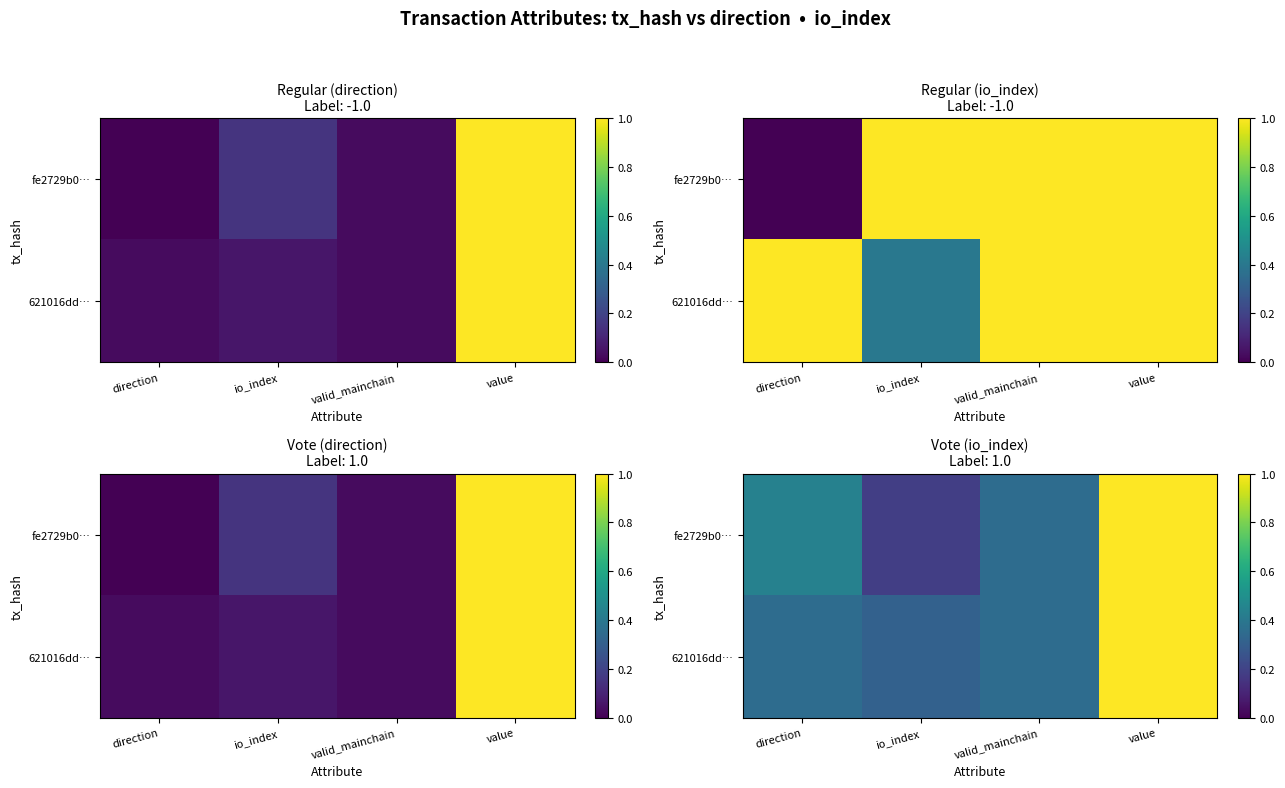

How many categories are shown in the chart?

4